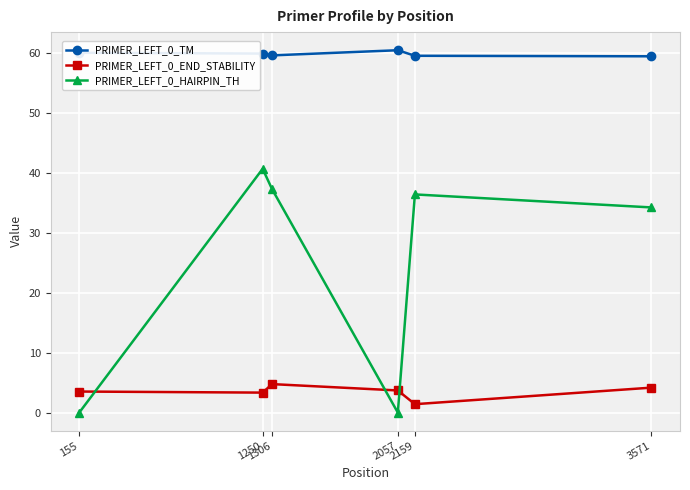

List the series in order of their peak value, highest first.

PRIMER_LEFT_0_TM, PRIMER_LEFT_0_HAIRPIN_TH, PRIMER_LEFT_0_END_STABILITY